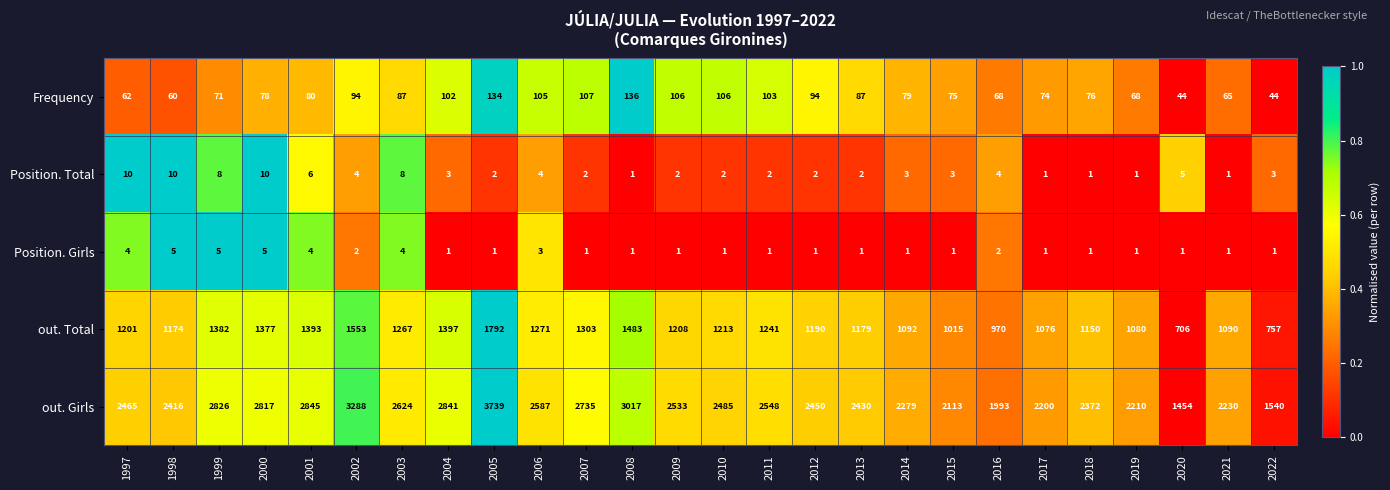

At which label does out. Total first exceed 1208?

1999